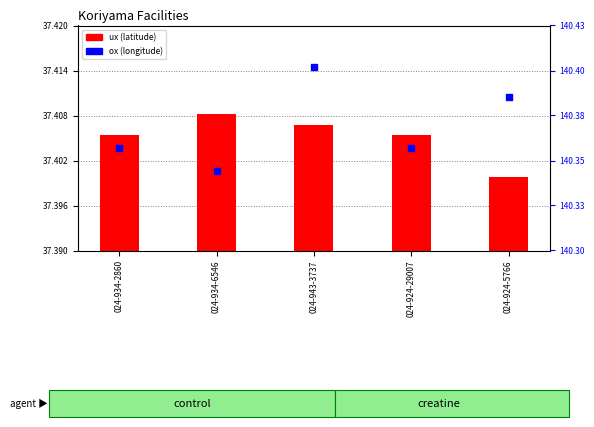

What are all the series names shown in the legend?

ux, ox